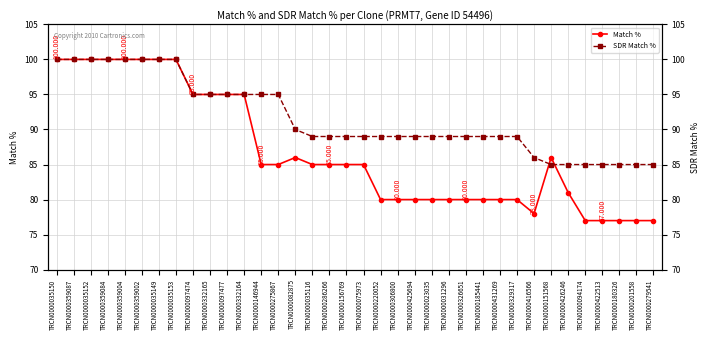

What is the greatest value displayed?

100